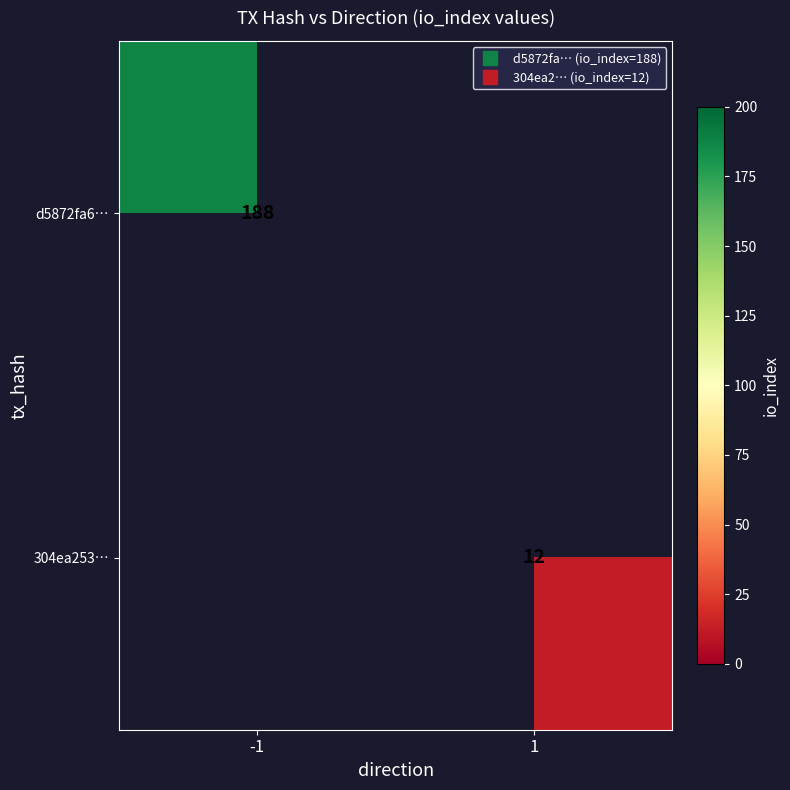

What is the greatest value displayed?

188